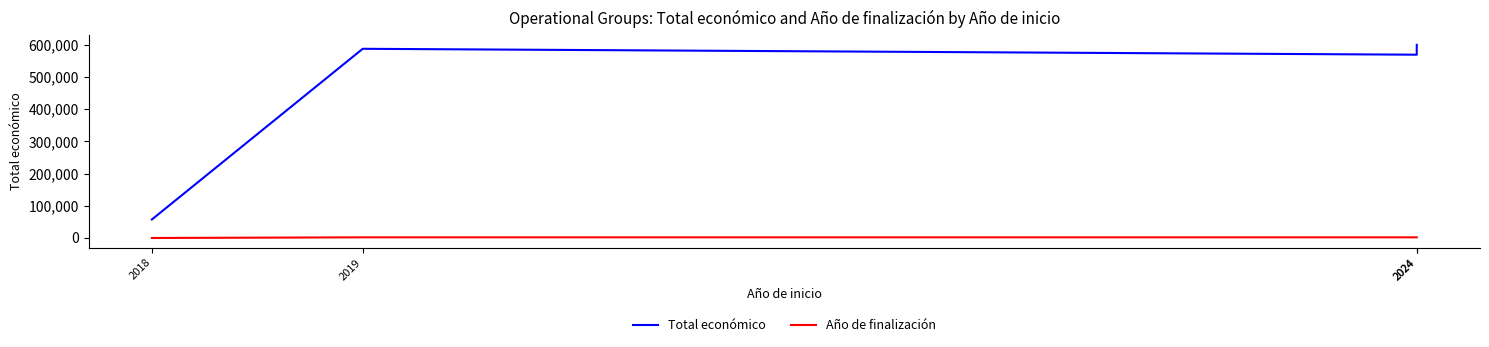

Which has a higher value, 2024 or 2018?

2024